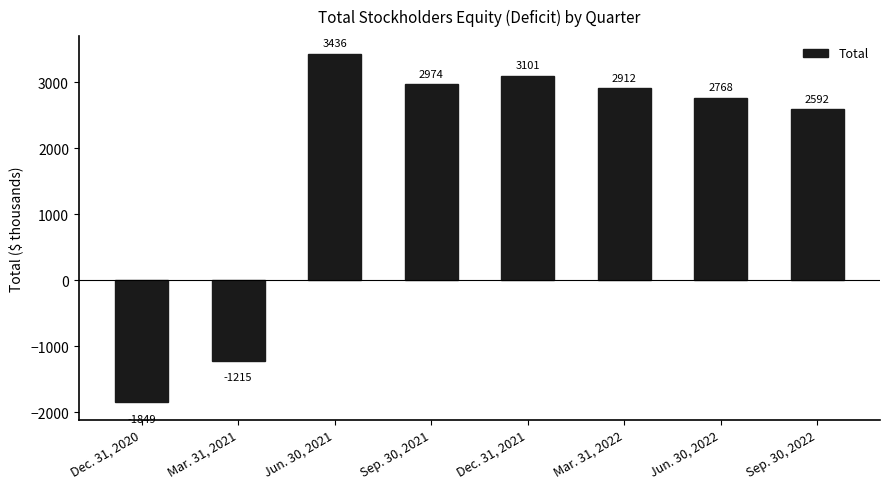

Reading left to right, list all the values displayed in this chart.

-1849	-1215	3436	2974	3101	2912	2768	2592